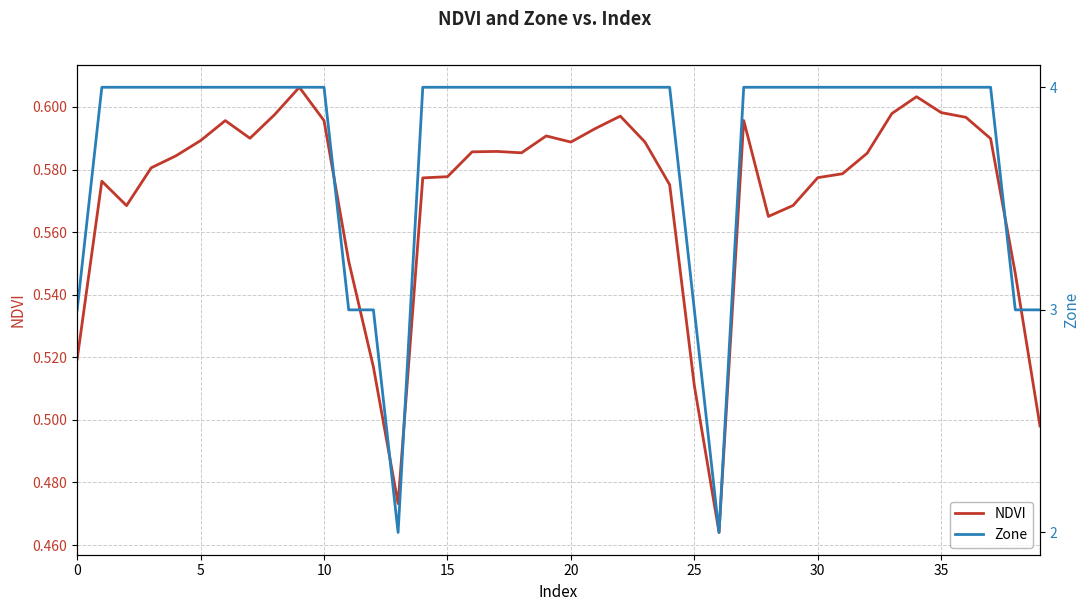

What is the value of the Zone point at the 29th from the left?

4.0